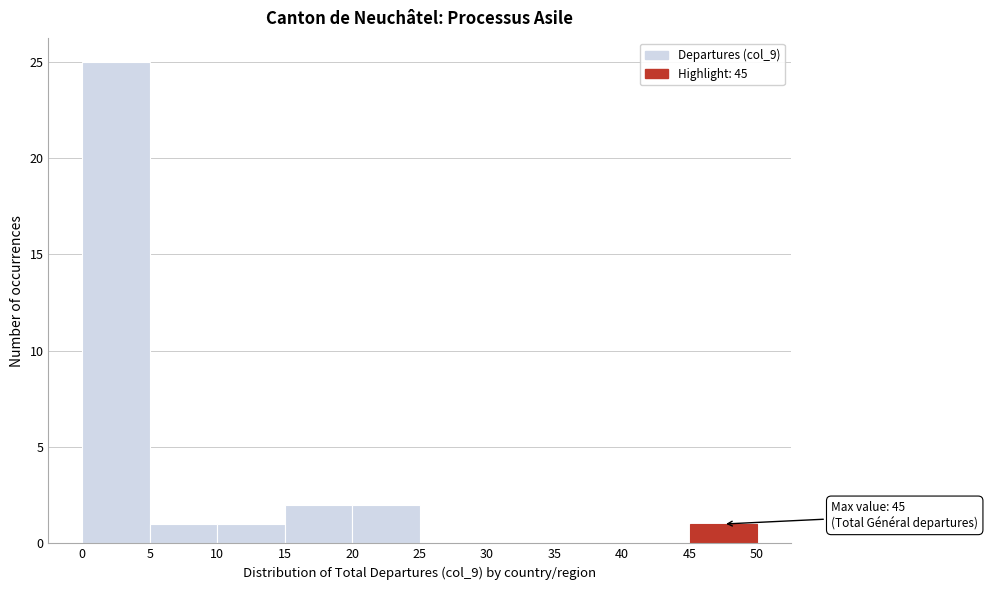

Which range on the x-axis has the tallest bar?

0 to 5